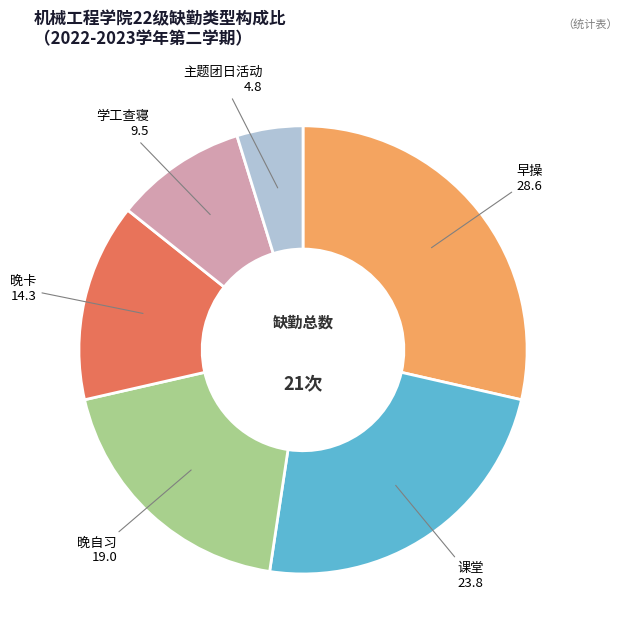

Is it true that 早操 is 19% of the pie?

False